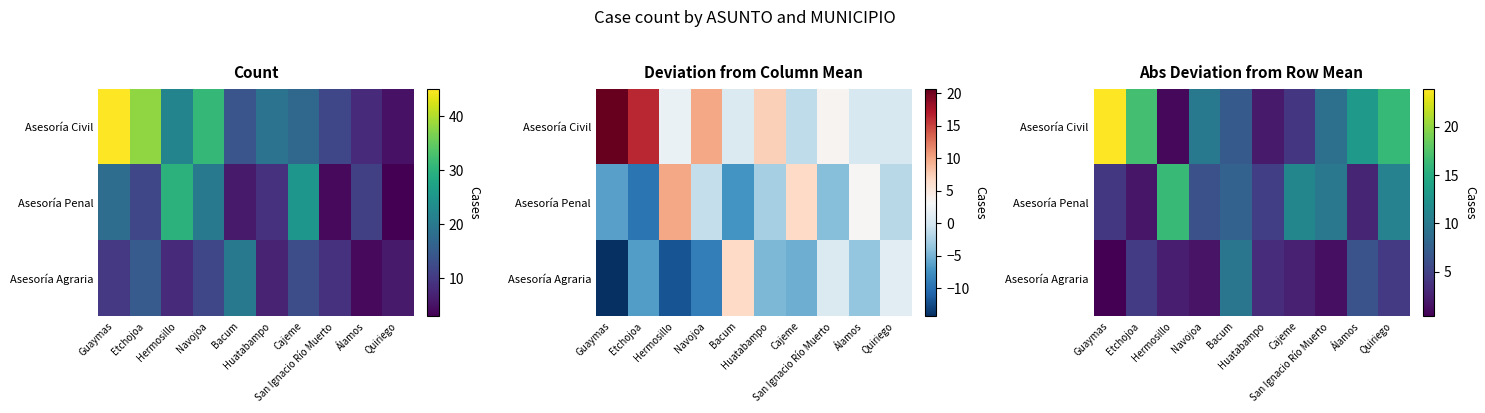

What is the greatest value displayed?

23.9